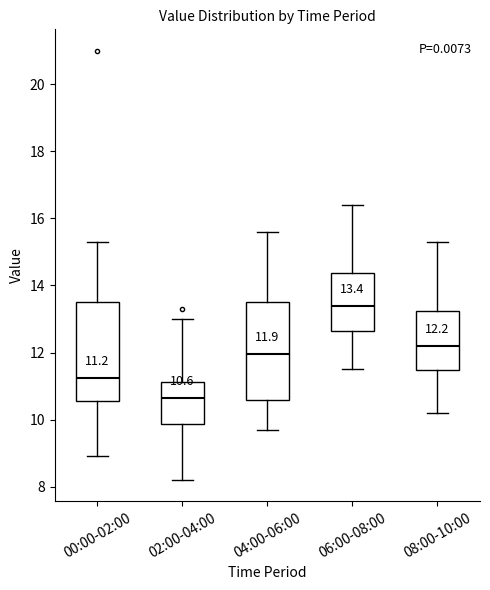

Which box has the lowest median line?

02:00-04:00